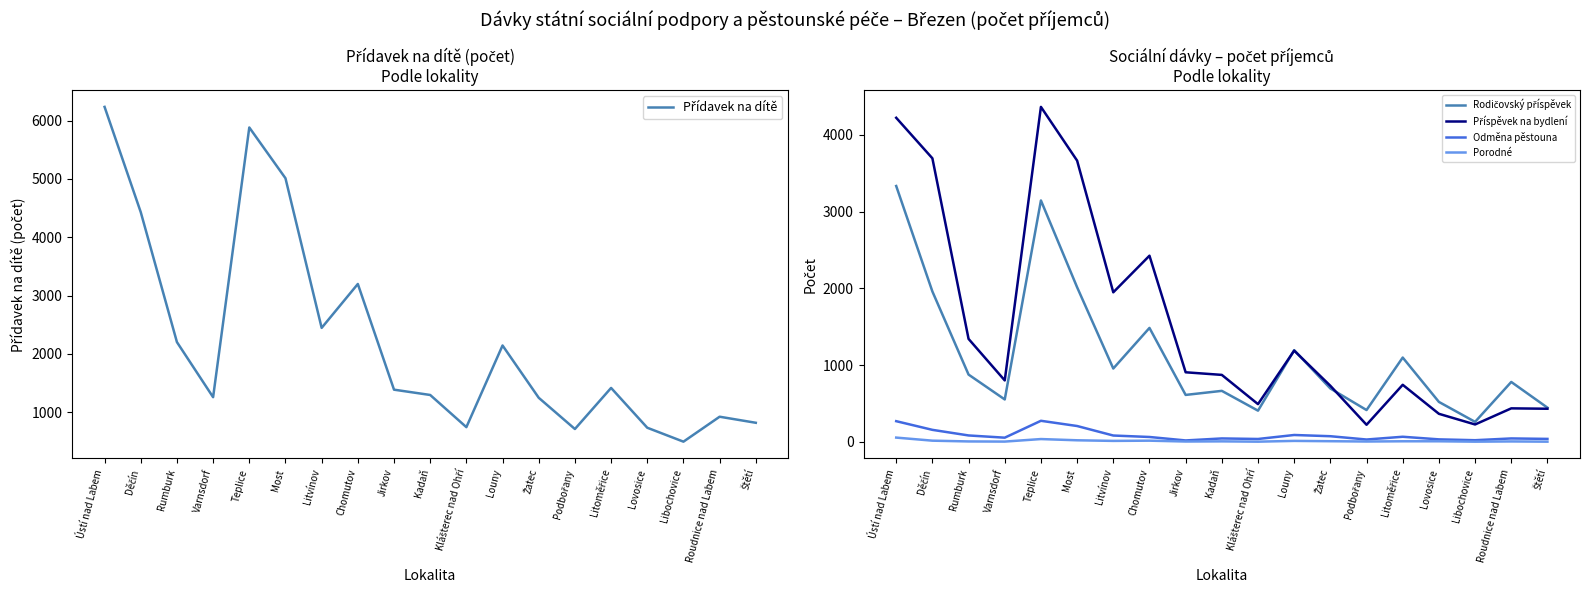

The value of Porodné at Lovosice is 2. True or false?

False